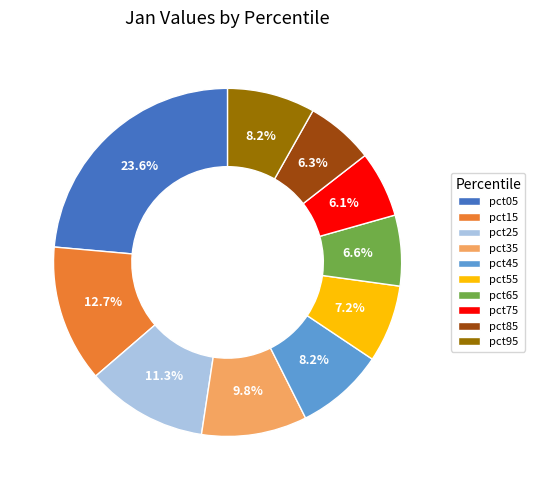

Is there any slice that represents more than half of the pie?

No